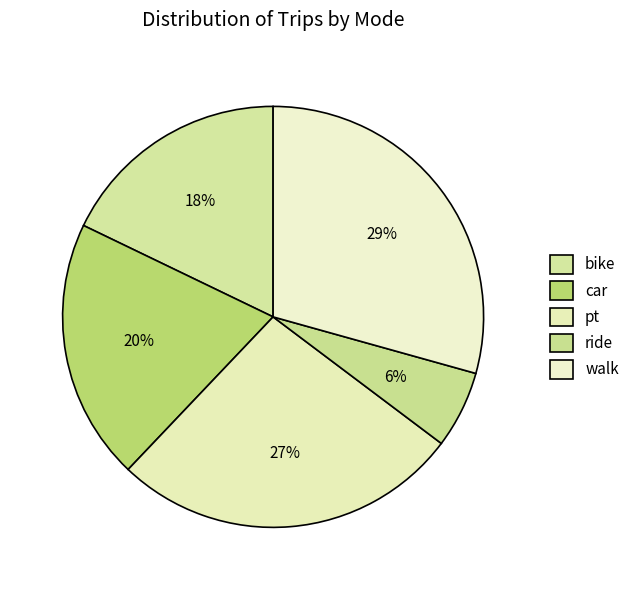

Which category has the smallest portion of the pie?

ride